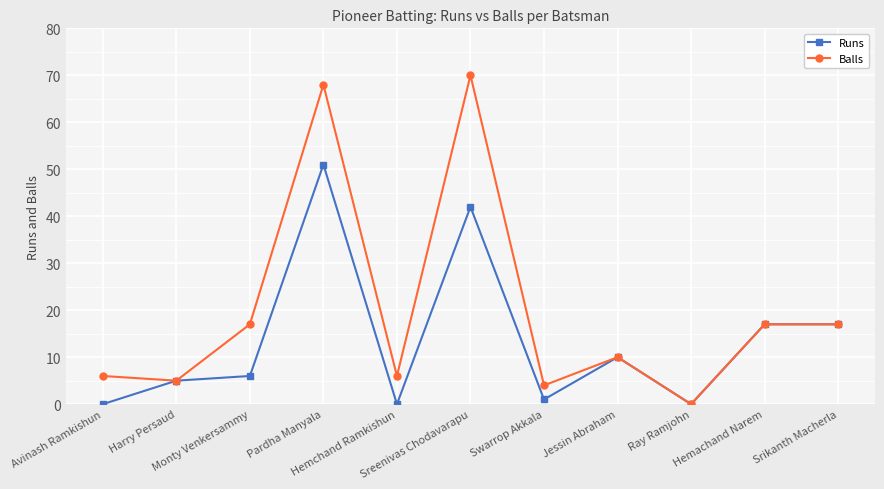

What is the maximum value for Runs?

51